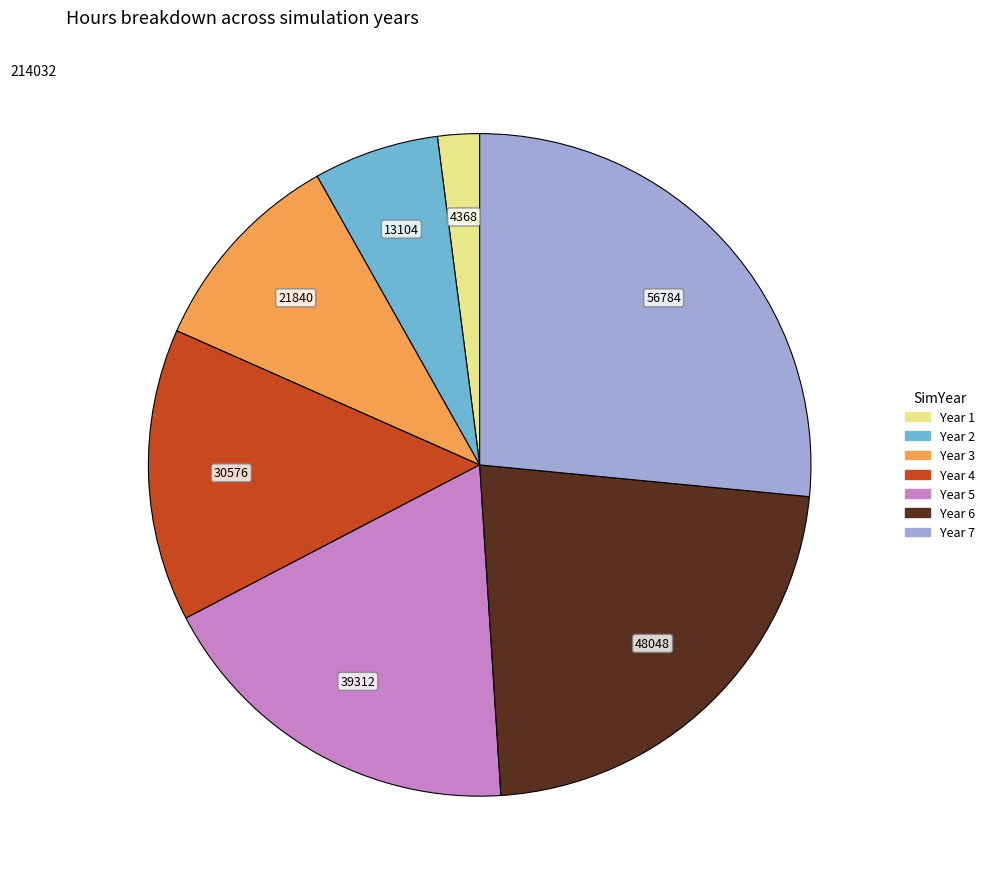

Does any single category account for the majority?

No